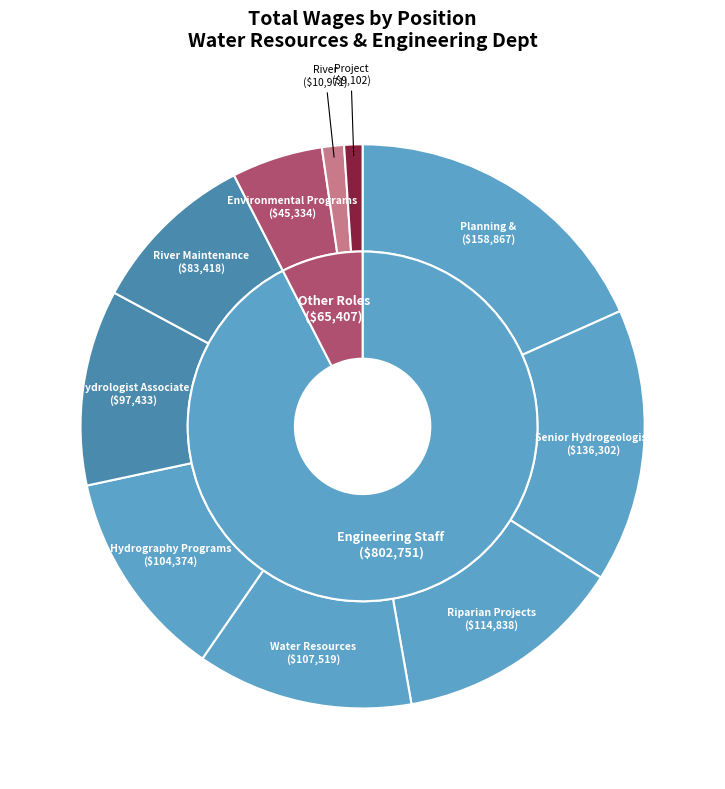

To the nearest percent, what is the combined percentage of Riparian Projects Coordinator and Hydrologist Associate?

24%